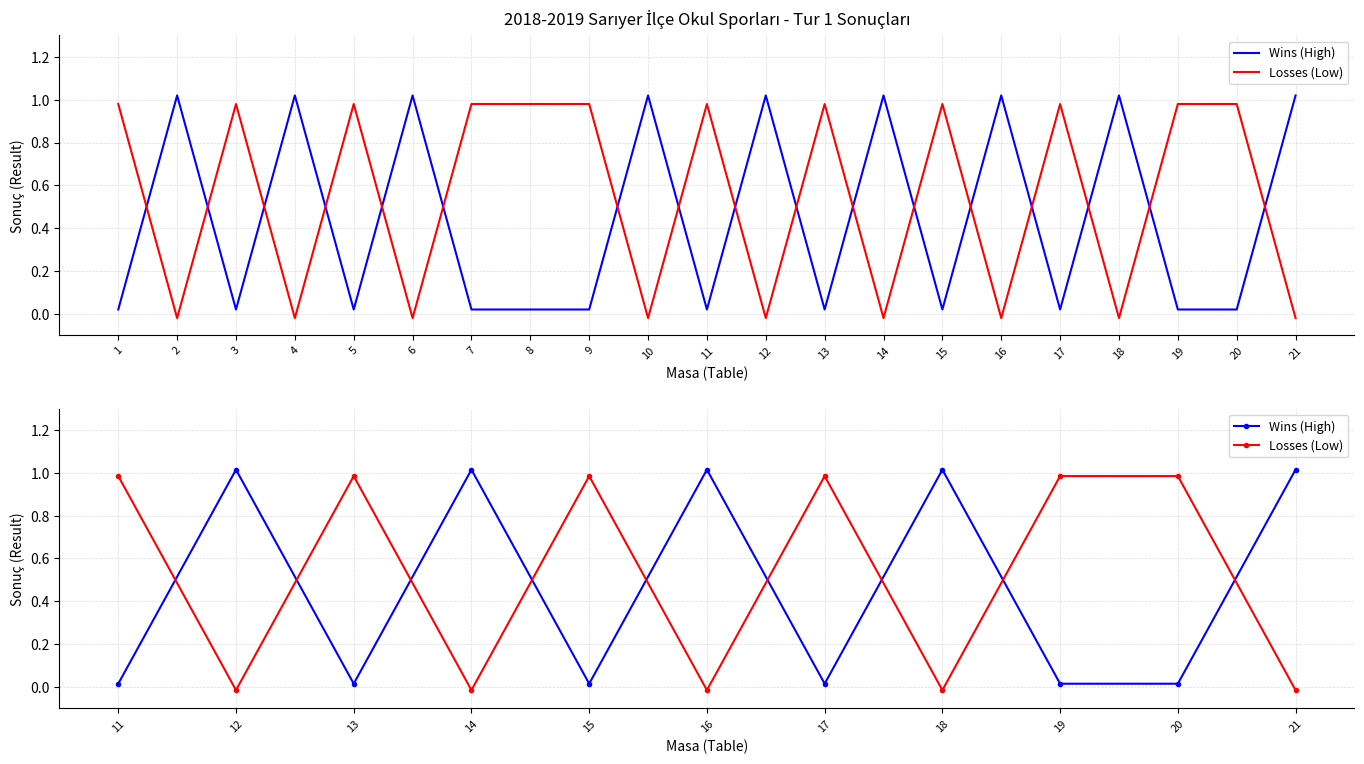

List the series in order of their overall mean, highest first.

Losses (Low), Wins (High)